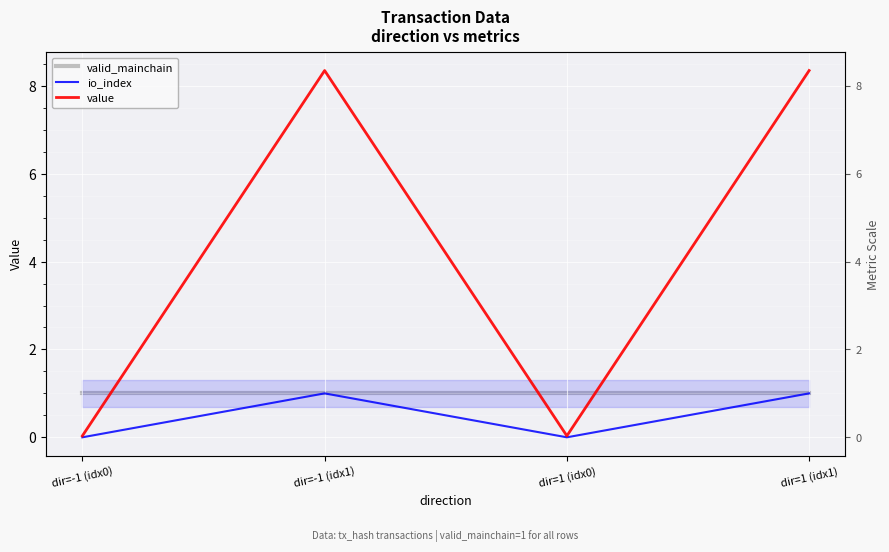

At how many categories does at least one series exceed 4?

2